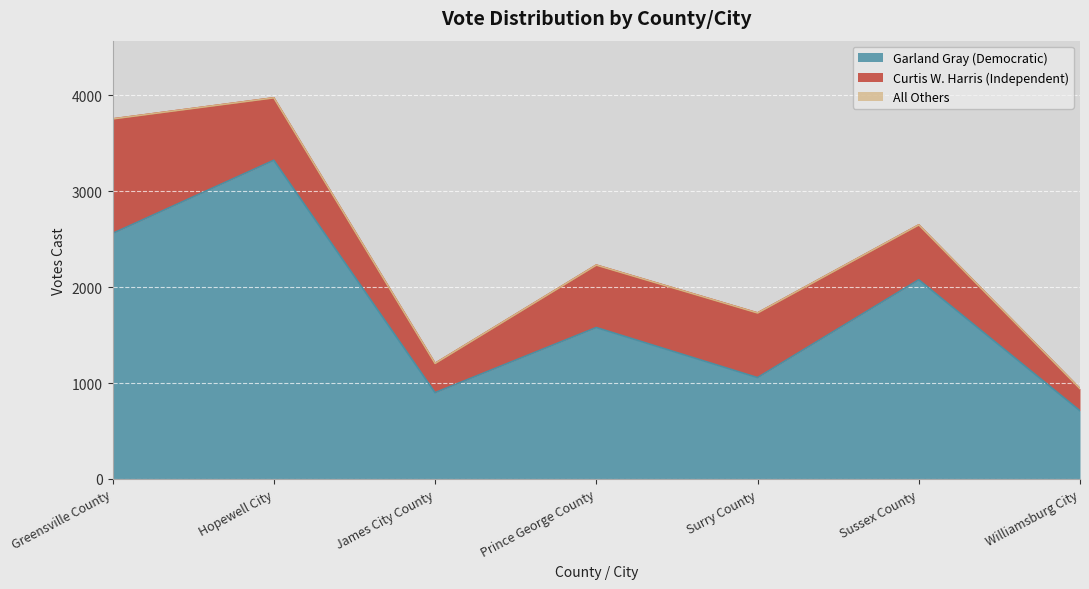

What is the difference between the maximum and minimum values in the Curtis W. Harris (Independent) series?

964